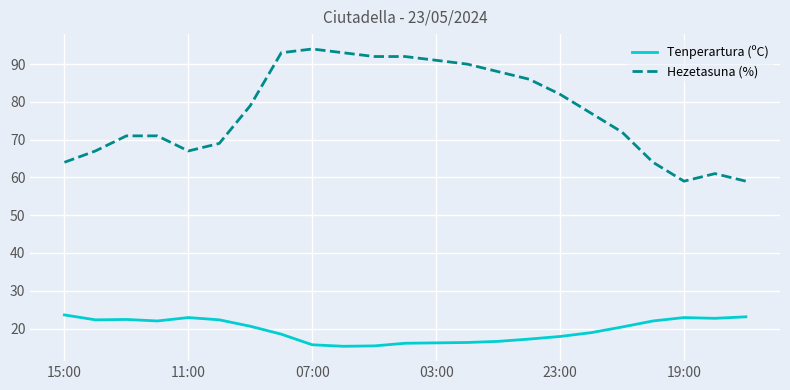

What is the difference between the maximum and minimum values in the Tenperartura (ºC) series?

8.3